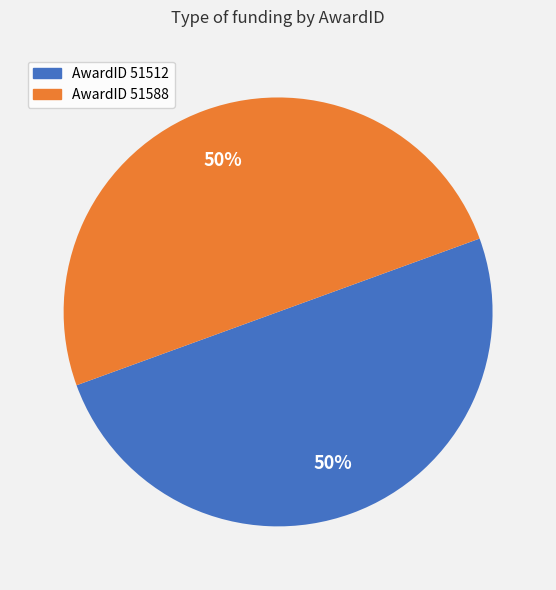

To the nearest percent, what percentage of the pie is AwardID 51588?

50%